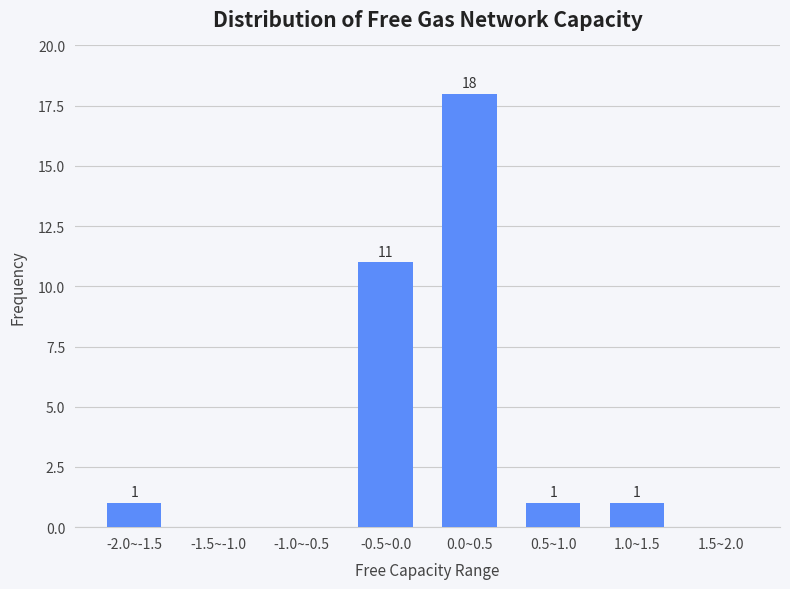

Reading right to left, list all the values displayed in this chart.

1.5~2.0=0	1.0~1.5=1	0.5~1.0=1	0.0~0.5=18	-0.5~0.0=11	-1.0~-0.5=0	-1.5~-1.0=0	-2.0~-1.5=1